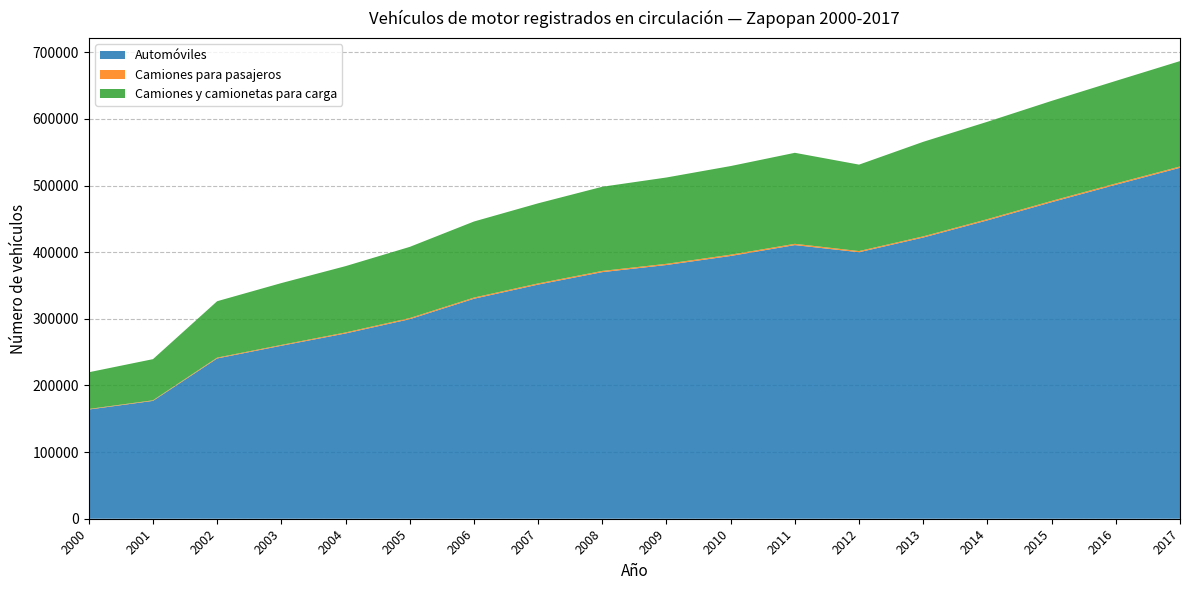

Reading left to right, list all the values displayed in this chart.

Automóviles: 2000=163898	2001=176880	2002=240567	2003=259621	2004=278038	2005=299476	2006=330138	2007=351399	2008=370087	2009=380791	2010=394367	2011=410684	2012=399964	2013=422031	2014=447790	2015=475081	2016=501215	2017=526729
Camiones para pasajeros: 2000=823	2001=881	2002=1243	2003=1273	2004=1552	2005=1694	2006=1782	2007=1779	2008=1847	2009=1804	2010=1941	2011=1909	2012=1770	2013=1777	2014=1851	2015=1930	2016=1959	2017=1943
Camiones y camionetas para carga: 2000=55086	2001=61731	2002=84641	2003=92768	2004=99499	2005=106810	2006=114131	2007=120184	2008=126301	2009=129538	2010=132989	2011=136579	2012=129693	2013=141869	2014=146139	2015=150089	2016=153914	2017=158156